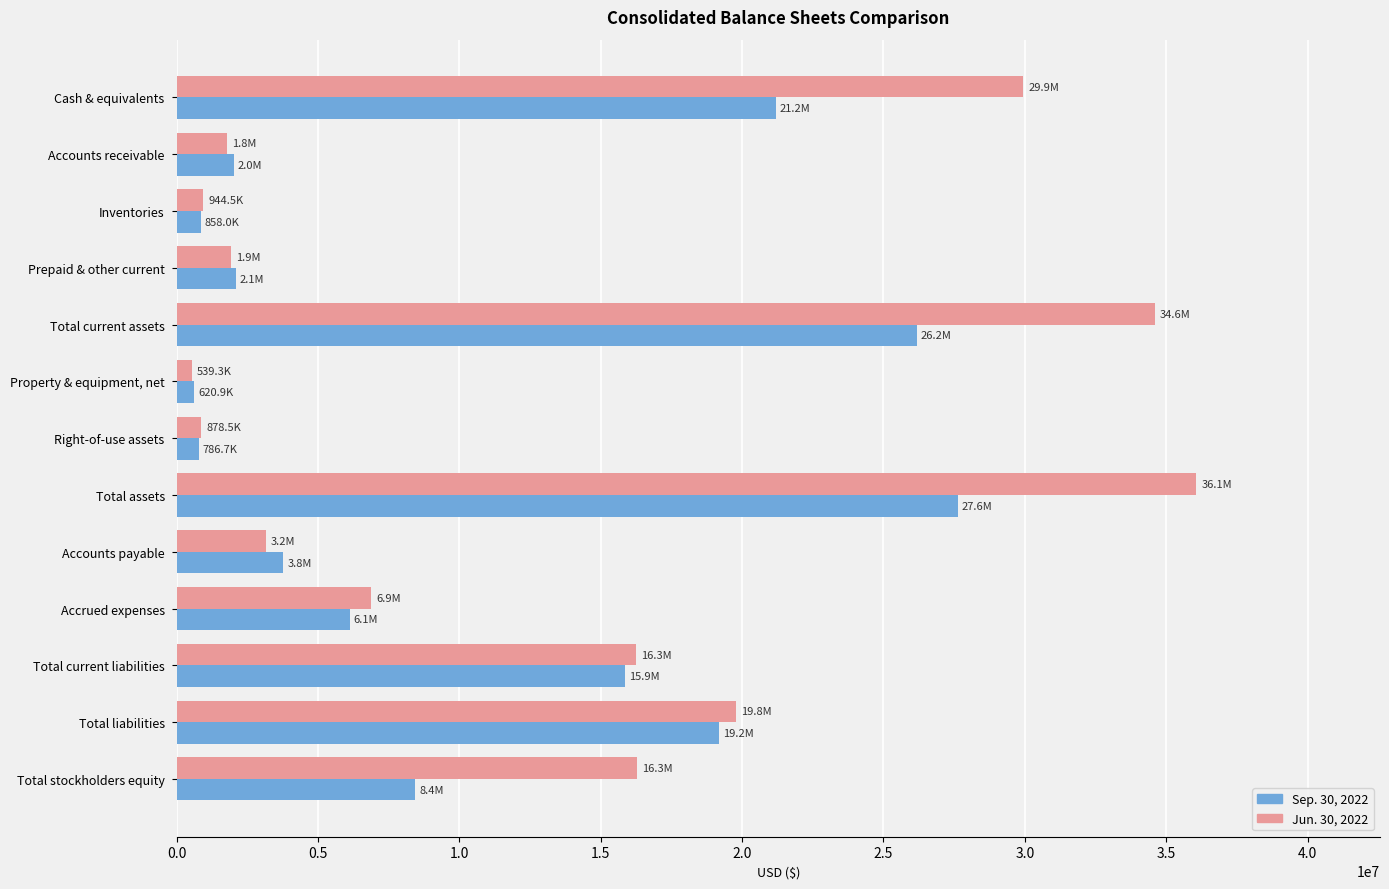

Rank the series by their maximum value, from highest to lowest.

Jun. 30, 2022, Sep. 30, 2022